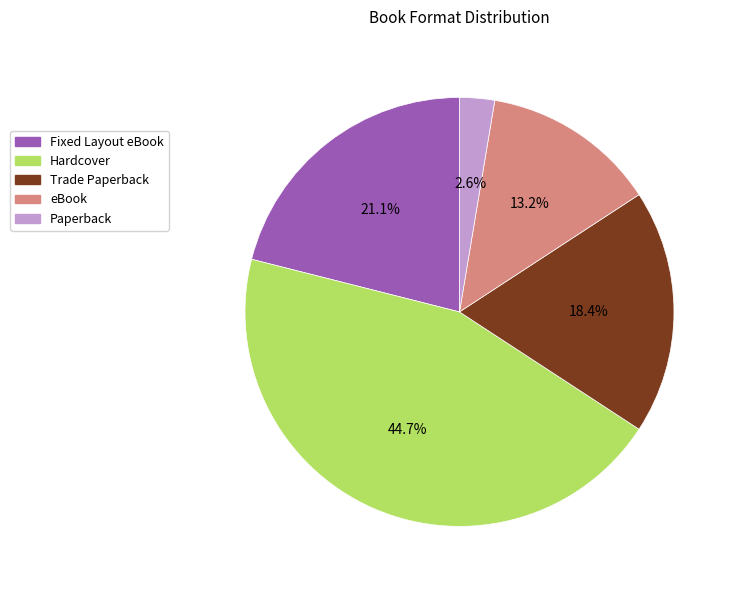

Does any single category account for the majority?

No